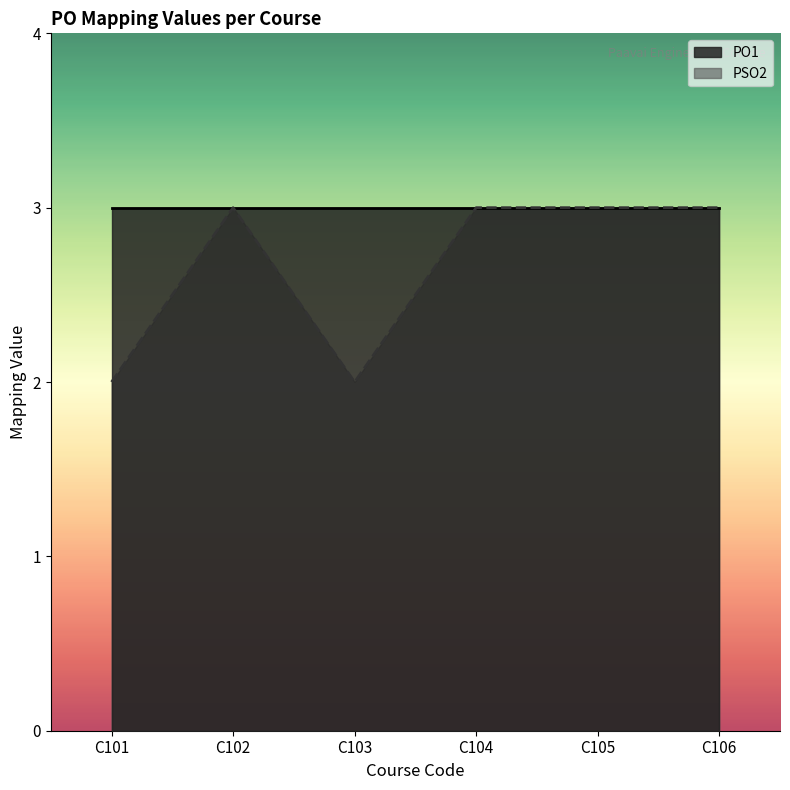

True or false: PO1 has more than 0 interior local peaks.

False